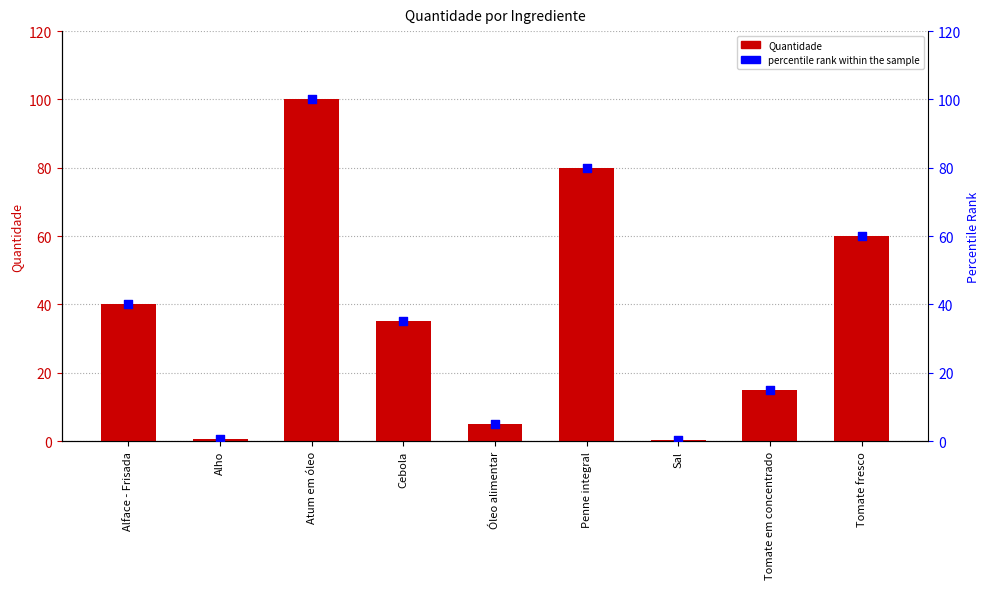

Is the value of percentile rank within the sample at Penne integral greater than the value of Quantidade at Alface - Frisada?

Yes